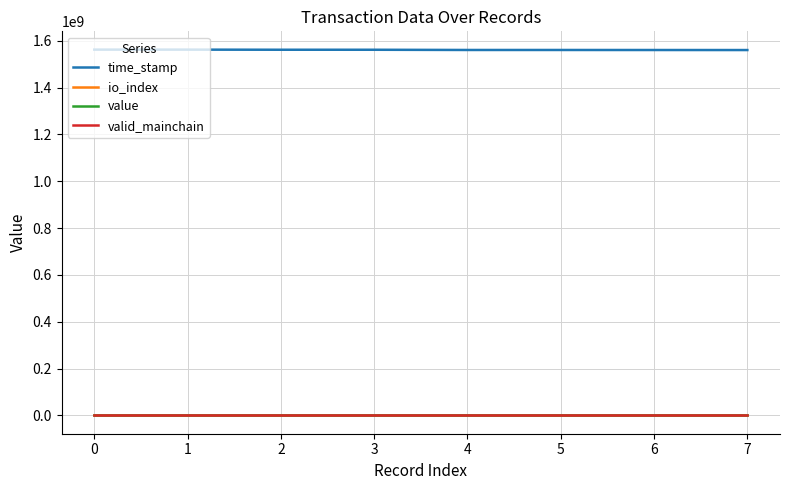

How many categories are shown in the chart?

8